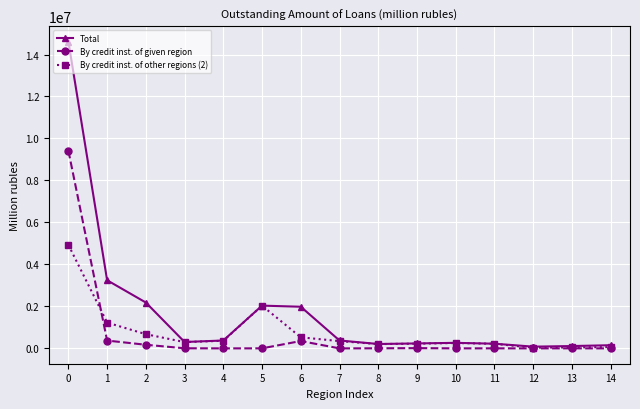

What is the total value across all series at 13?

155983